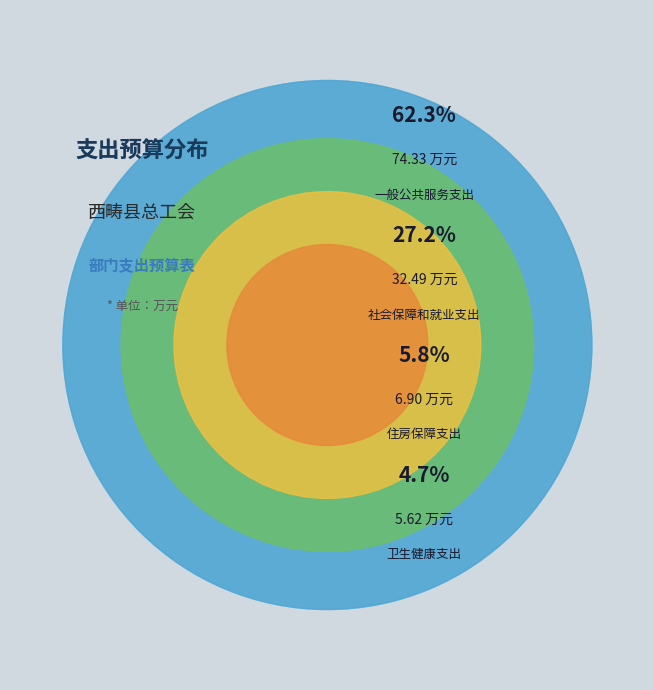

Which has a higher value, 卫生健康支出 or 社会保障和就业支出?

社会保障和就业支出